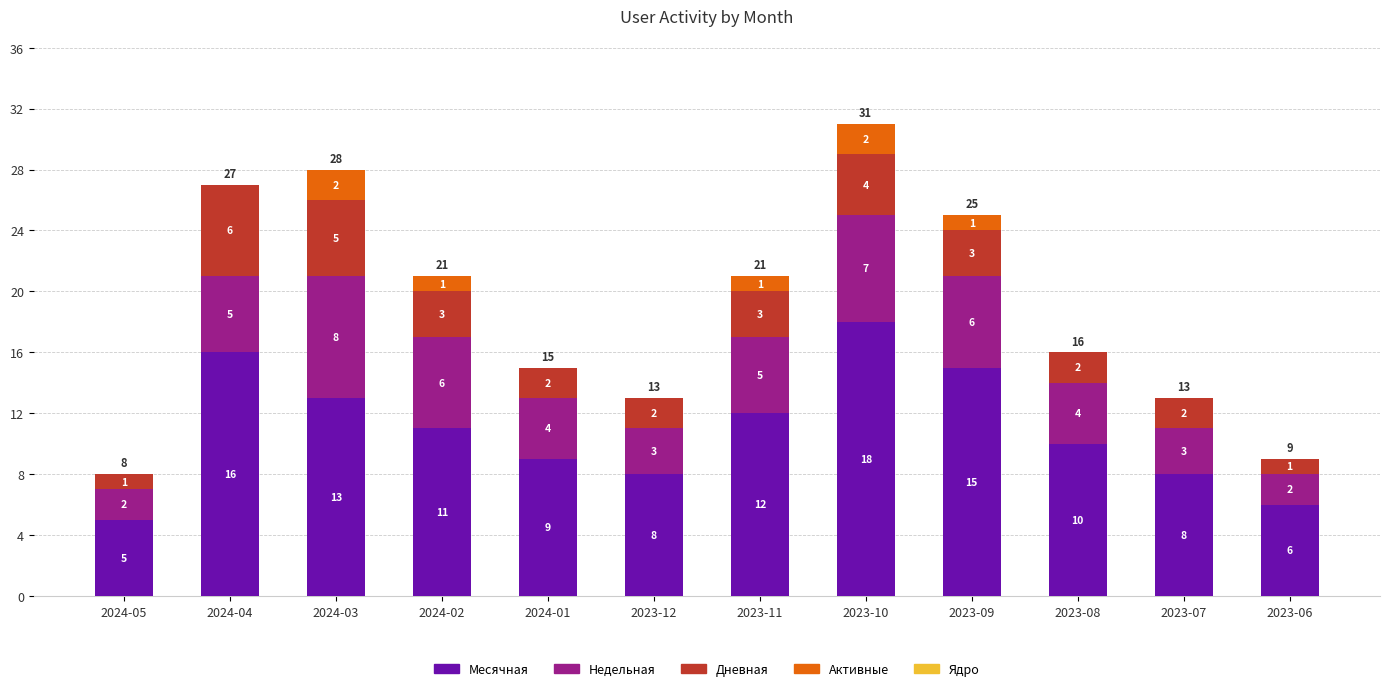

True or false: Месячная has a value of 18 at 2023-10.

True